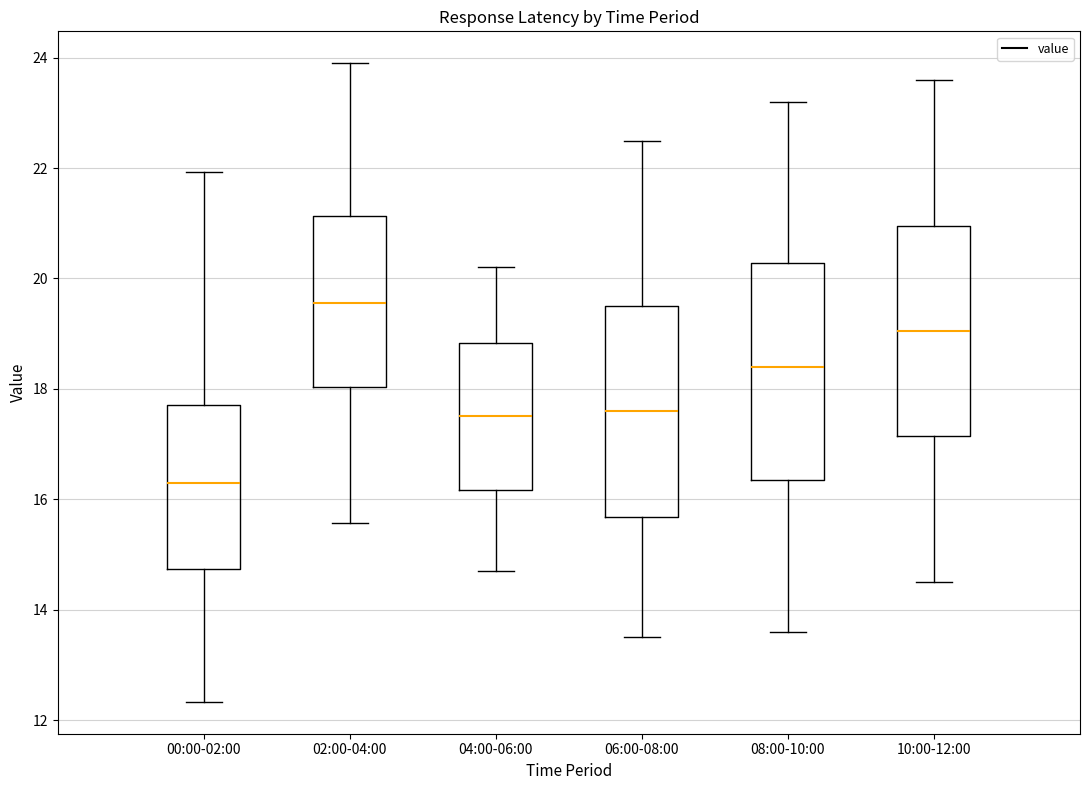

Where does the lower whisker of the box for 02:00-04:00 end on the y-axis? The values are not printed on the chart, so give them approximately, as read against the axis.

15.6